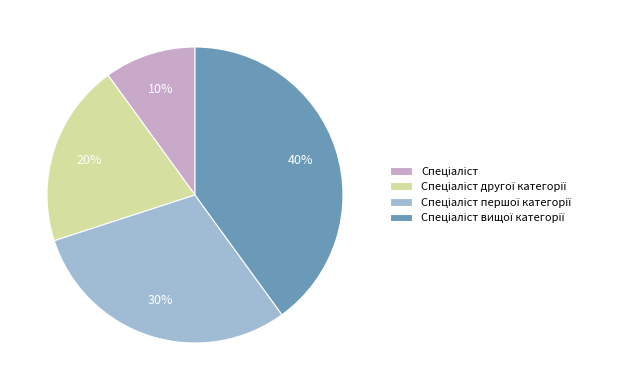

To the nearest percent, what is the average slice percentage?

25%